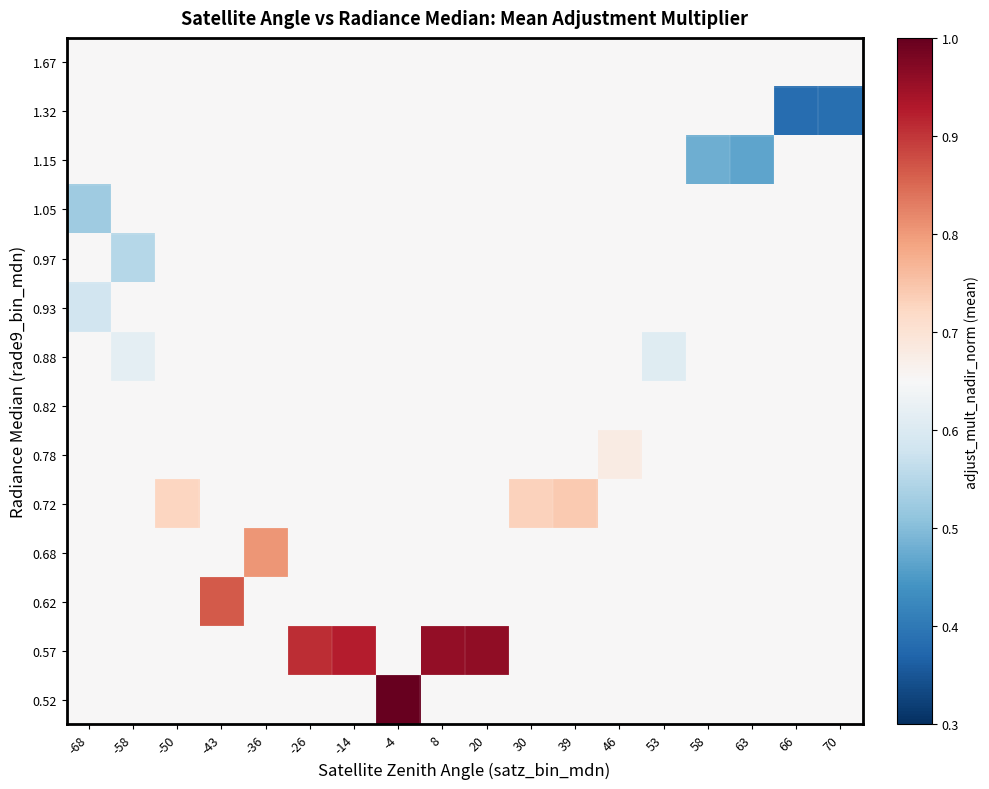

At how many categories does at least one series exceed 0?

18